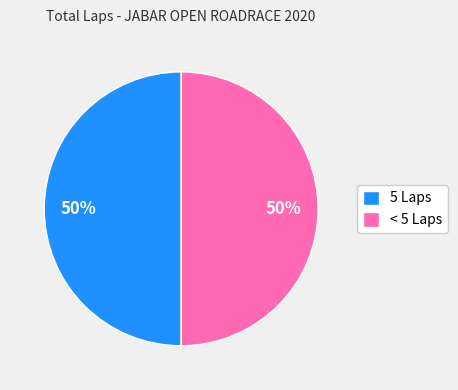

Is the sum of < 5 Laps and 5 Laps greater than half?

Yes